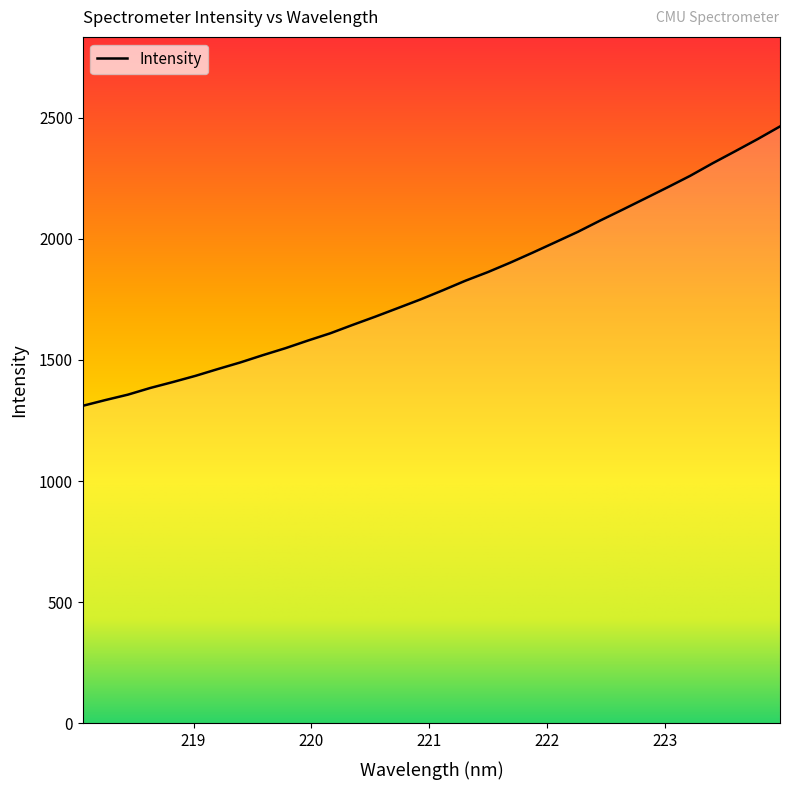

What is the minimum value shown in the chart?

1310.6